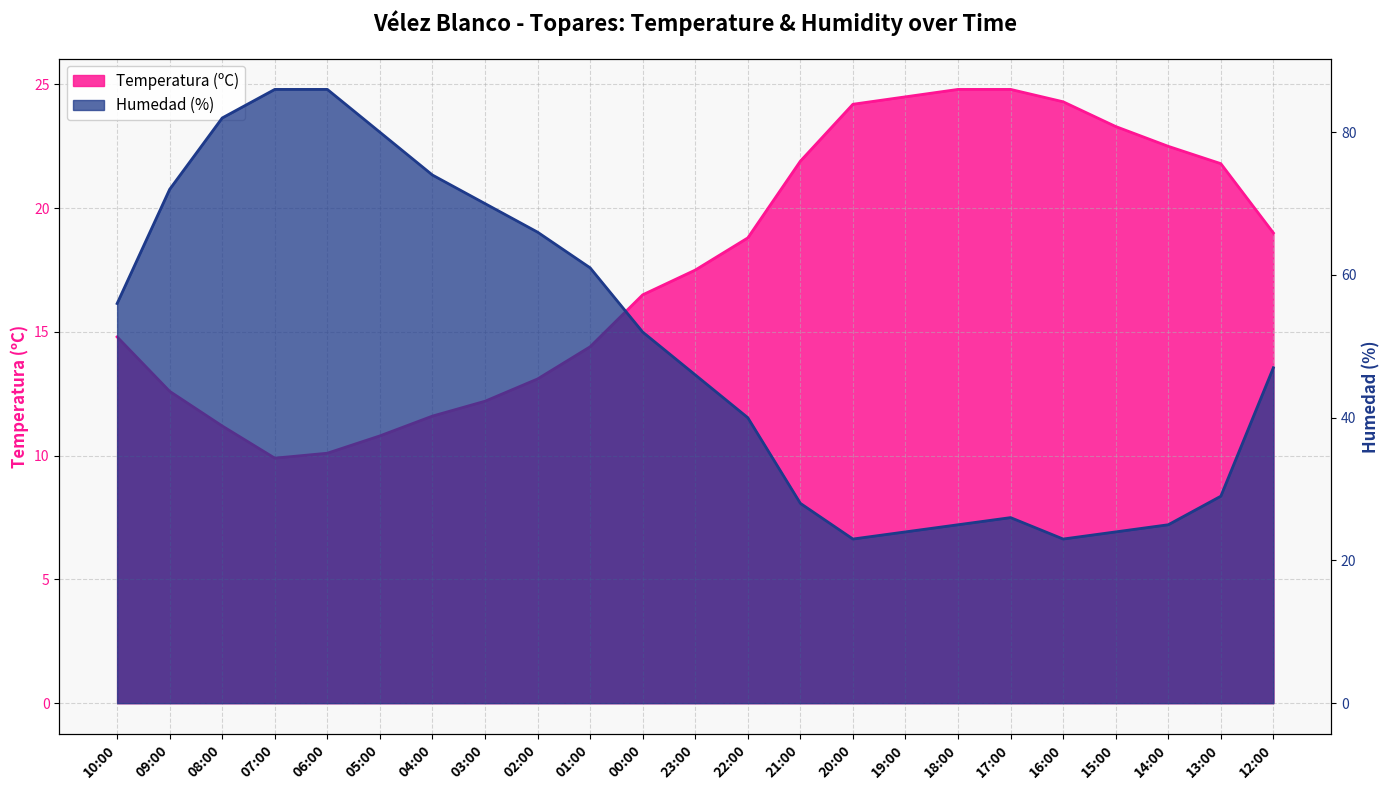

Reading left to right, what are all the values shown in this chart?

Temperatura (ºC): 10:00=14.8	09:00=12.6	08:00=11.2	07:00=9.9	06:00=10.1	05:00=10.8	04:00=11.6	03:00=12.2	02:00=13.1	01:00=14.4	00:00=16.5	23:00=17.5	22:00=18.8	21:00=21.9	20:00=24.2	19:00=24.5	18:00=24.8	17:00=24.8	16:00=24.3	15:00=23.3	14:00=22.5	13:00=21.8	12:00=19.0
Humedad (%): 10:00=56.0	09:00=72.0	08:00=82.0	07:00=86.0	06:00=86.0	05:00=80.0	04:00=74.0	03:00=70.0	02:00=66.0	01:00=61.0	00:00=52.0	23:00=46.0	22:00=40.0	21:00=28.0	20:00=23.0	19:00=24.0	18:00=25.0	17:00=26.0	16:00=23.0	15:00=24.0	14:00=25.0	13:00=29.0	12:00=47.0